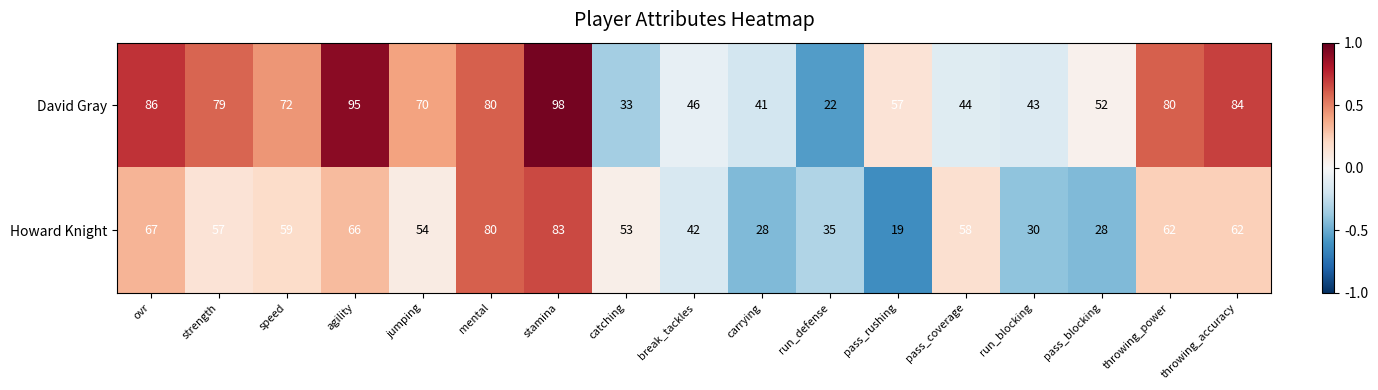

True or false: Howard Knight has a value of 4 at pass_rushing.

False